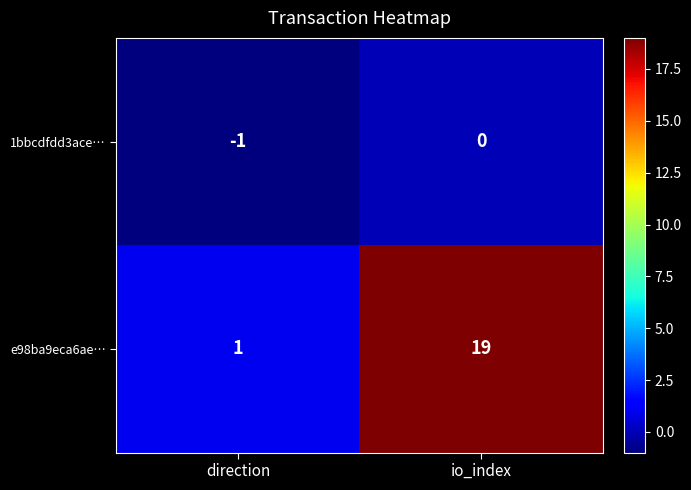

What is the average value of the e98ba9eca6ae… series?

10